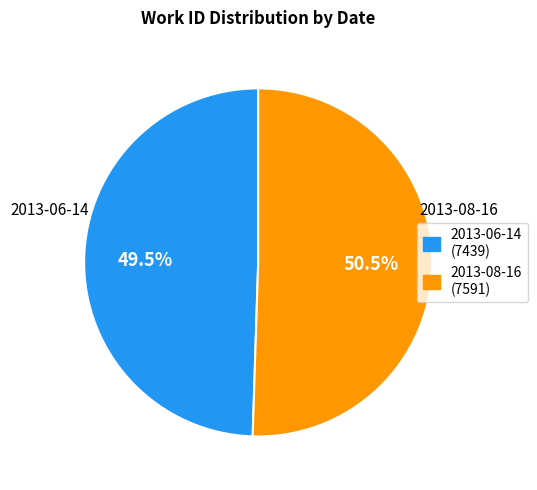

Is 2013-06-14 the majority of the pie?

No